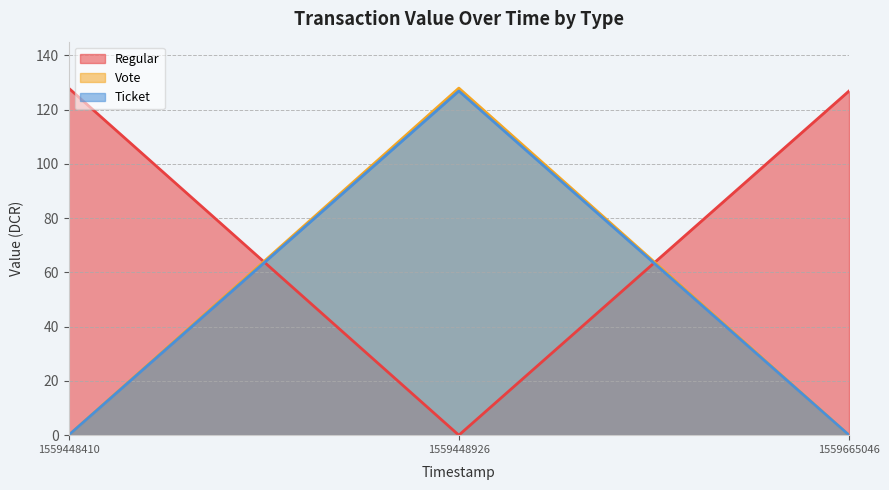

The Vote series shows 0.0 at 1559665046. True or false?

True